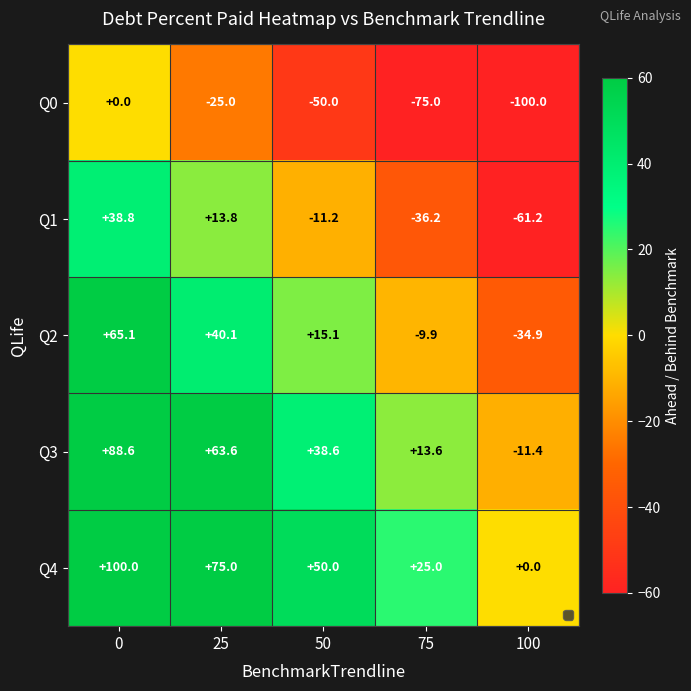

What is the difference between the highest and lowest values at 100?

100.0